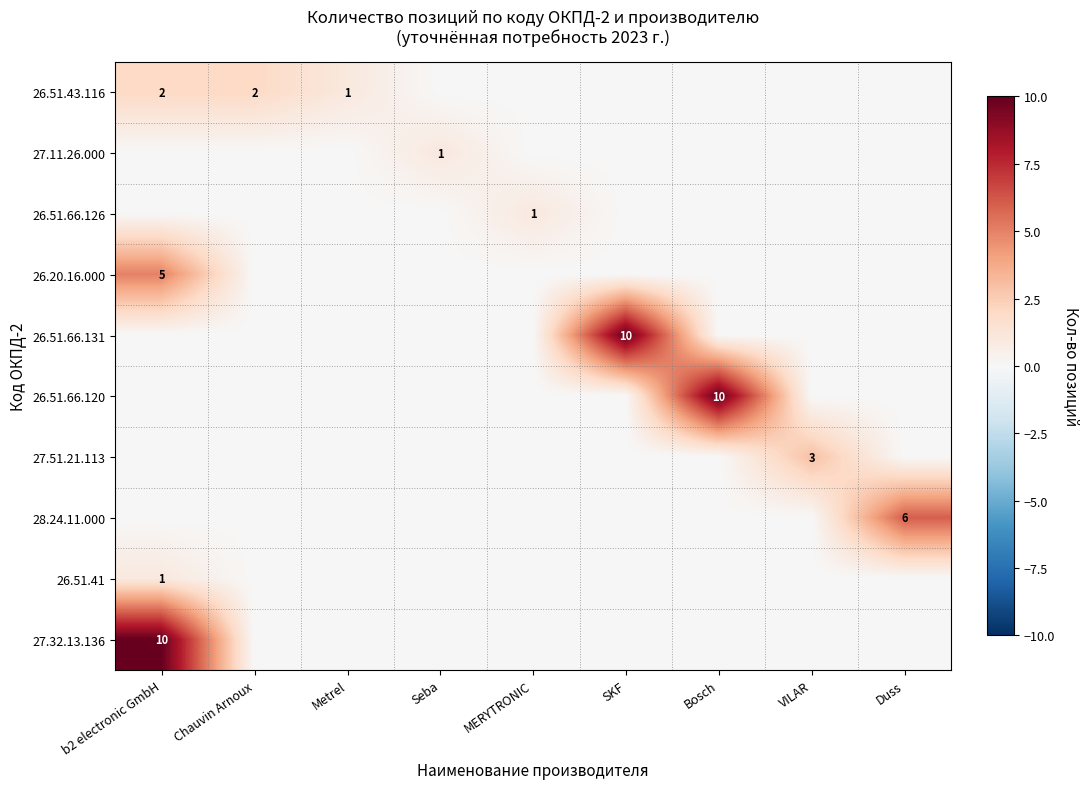

Count the number of data series in this chart.

10